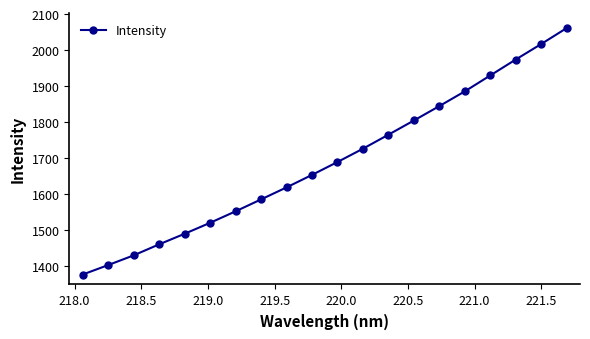

Is this an area chart (filled region under the line)?

No